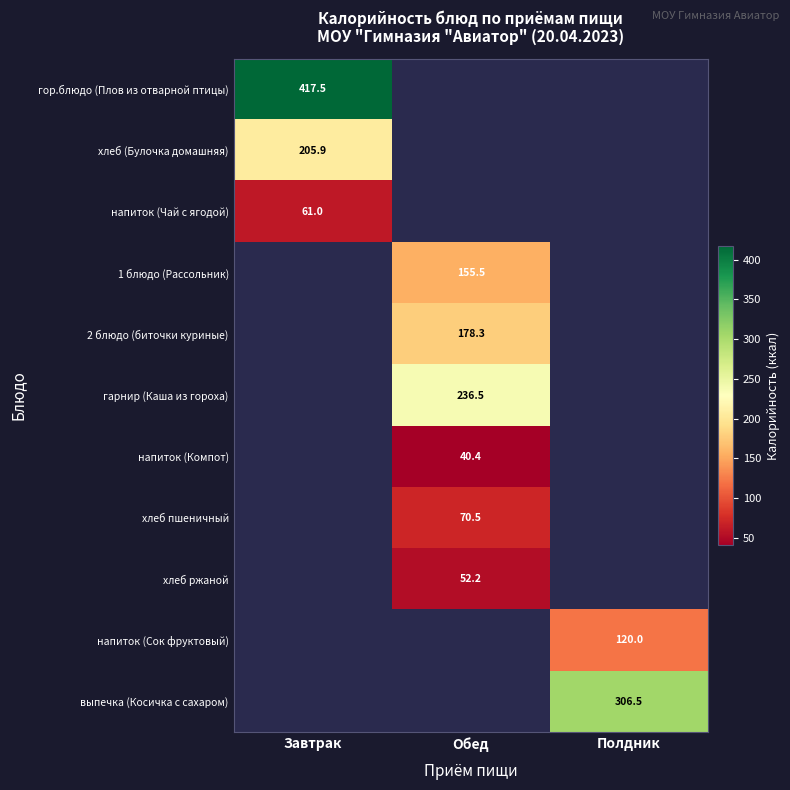

The напиток (Чай с ягодой) series shows 61.0 at Завтрак. True or false?

True